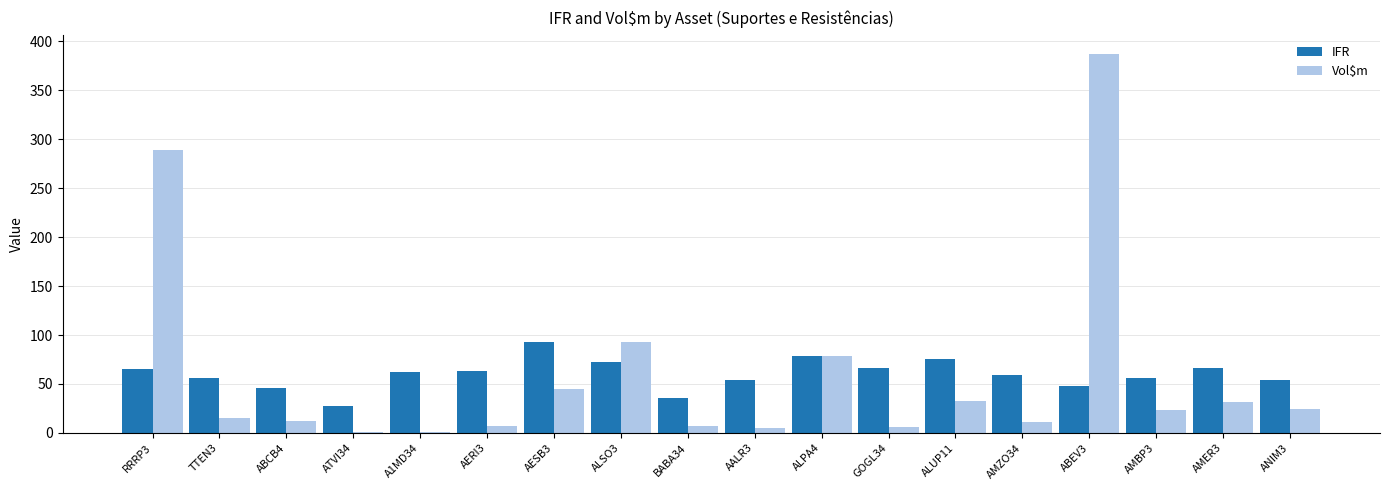

Does the chart contain stacked bars?

No